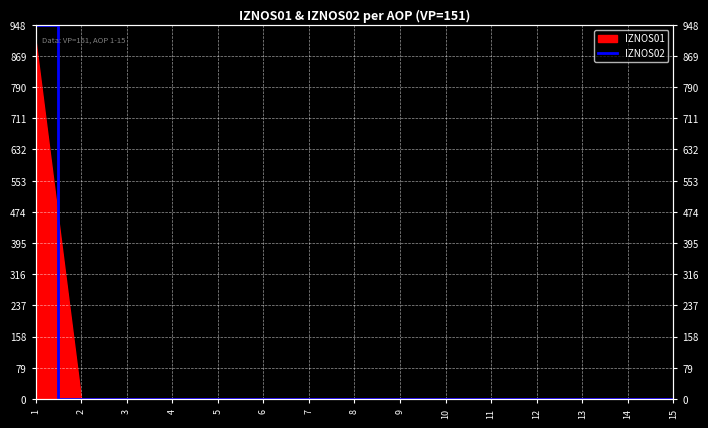

Is it true that the value at 12 is -617?

False